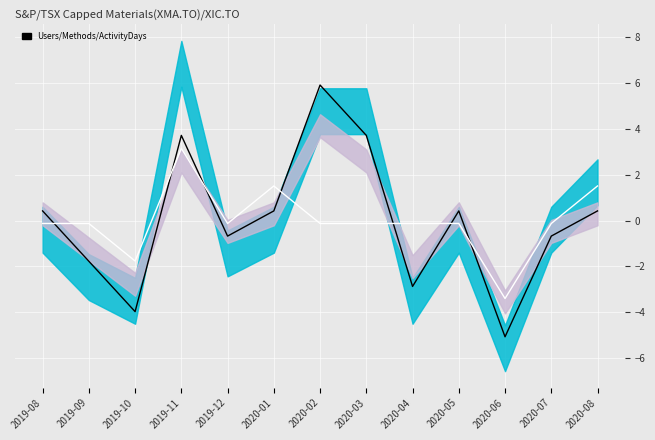

Reading right to left, transcribe all the data shown in this chart.

Users (norm): 2020-08=0.4	2020-07=-0.7	2020-06=-5.1	2020-05=0.4	2020-04=-2.9	2020-03=3.7	2020-02=5.9	2020-01=0.4	2019-12=-0.7	2019-11=3.7	2019-10=-4.0	2019-09=-1.8	2019-08=0.4
Methods (norm): 2020-08=1.5	2020-07=-0.1	2020-06=-3.4	2020-05=-0.1	2020-04=-0.1	2020-03=-0.1	2020-02=-0.1	2020-01=1.5	2019-12=-0.1	2019-11=3.1	2019-10=-1.8	2019-09=-0.1	2019-08=-0.1